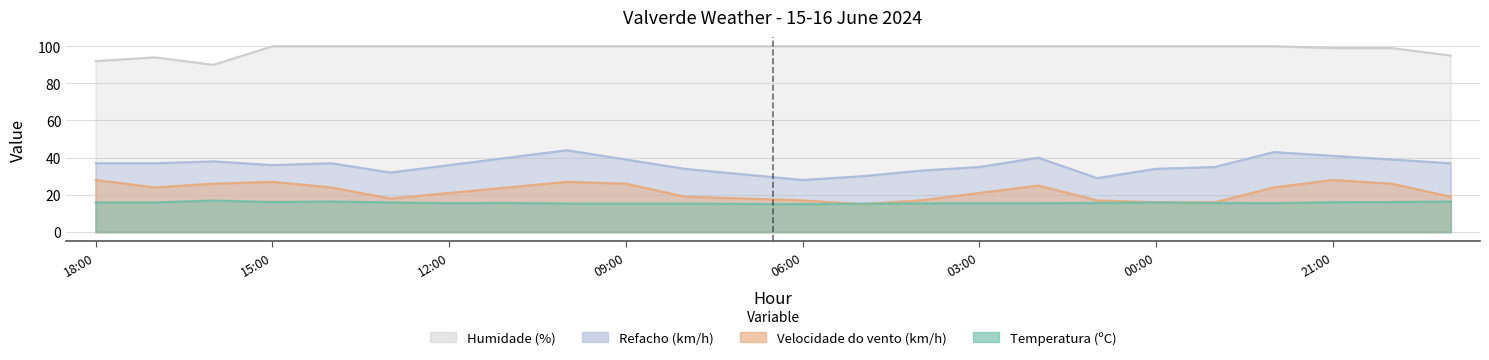

Where is Humidade (%) nearest to the value 95?

19:00